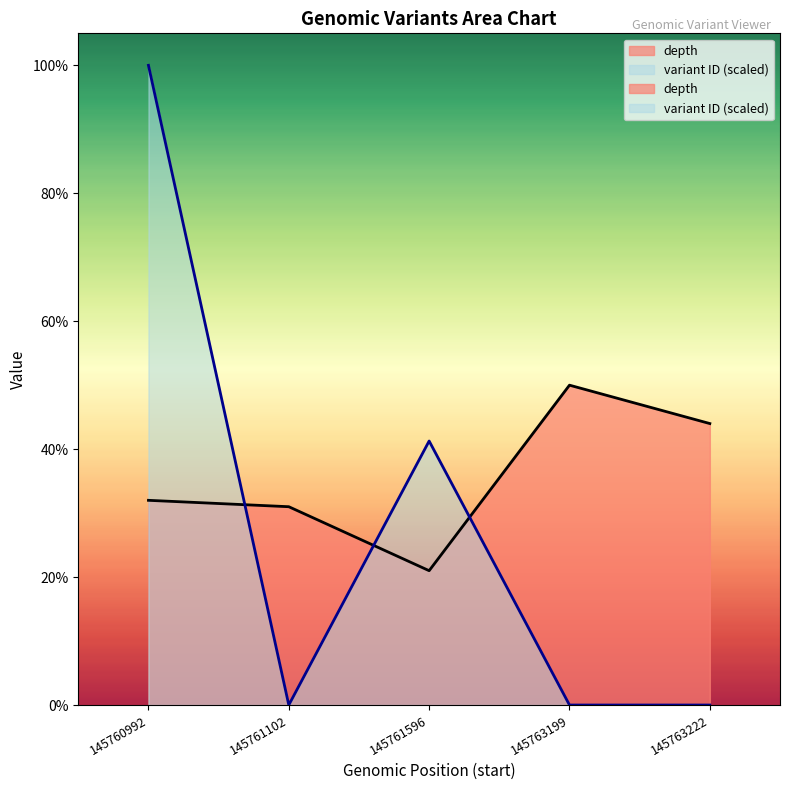

Is the value of variant ID (scaled) at 145763222 greater than the value of depth at 145763199?

No